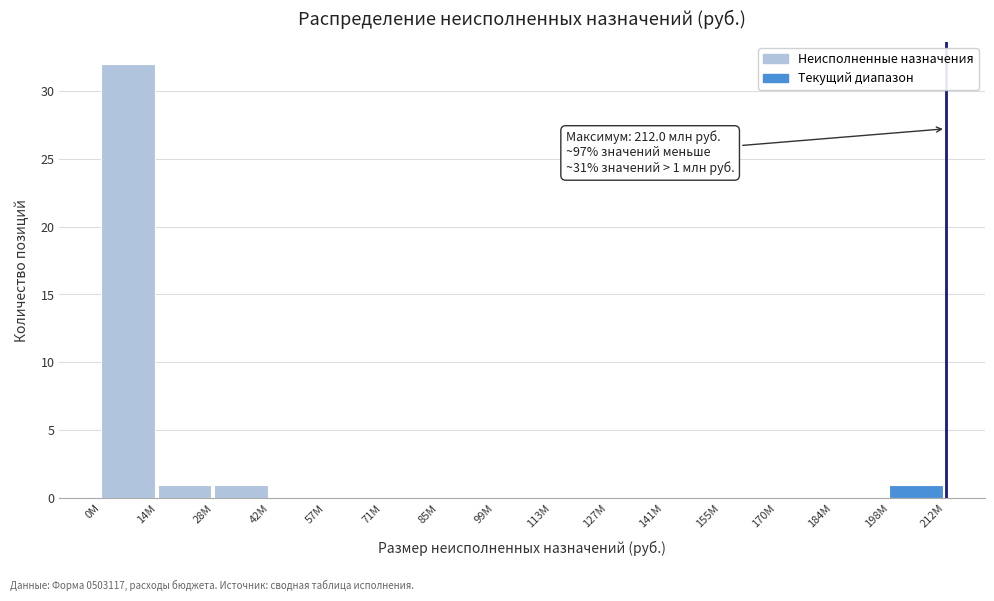

Reading right to left, list all the values displayed in this chart.

198M=1	184M=0	170M=0	155M=0	141M=0	127M=0	113M=0	99M=0	85M=0	71M=0	57M=0	42M=0	28M=1	14M=1	0M=32